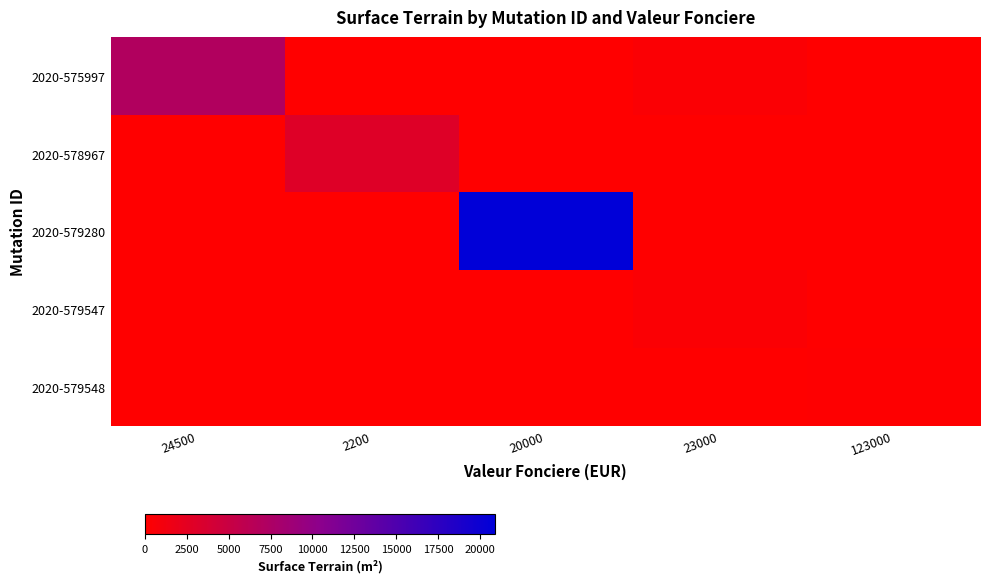

Reading right to left, extract all data points from this chart.

2020-575997: 123000=0.0	23000=0.0	20000=0.0	2200=0.0	24500=0.3
2020-578967: 123000=0.0	23000=0.0	20000=0.0	2200=0.1	24500=0.0
2020-579280: 123000=0.0	23000=0.0	20000=1.0	2200=0.0	24500=0.0
2020-579547: 123000=0.0	23000=0.0	20000=0.0	2200=0.0	24500=0.0
2020-579548: 123000=0.0	23000=0.0	20000=0.0	2200=0.0	24500=0.0